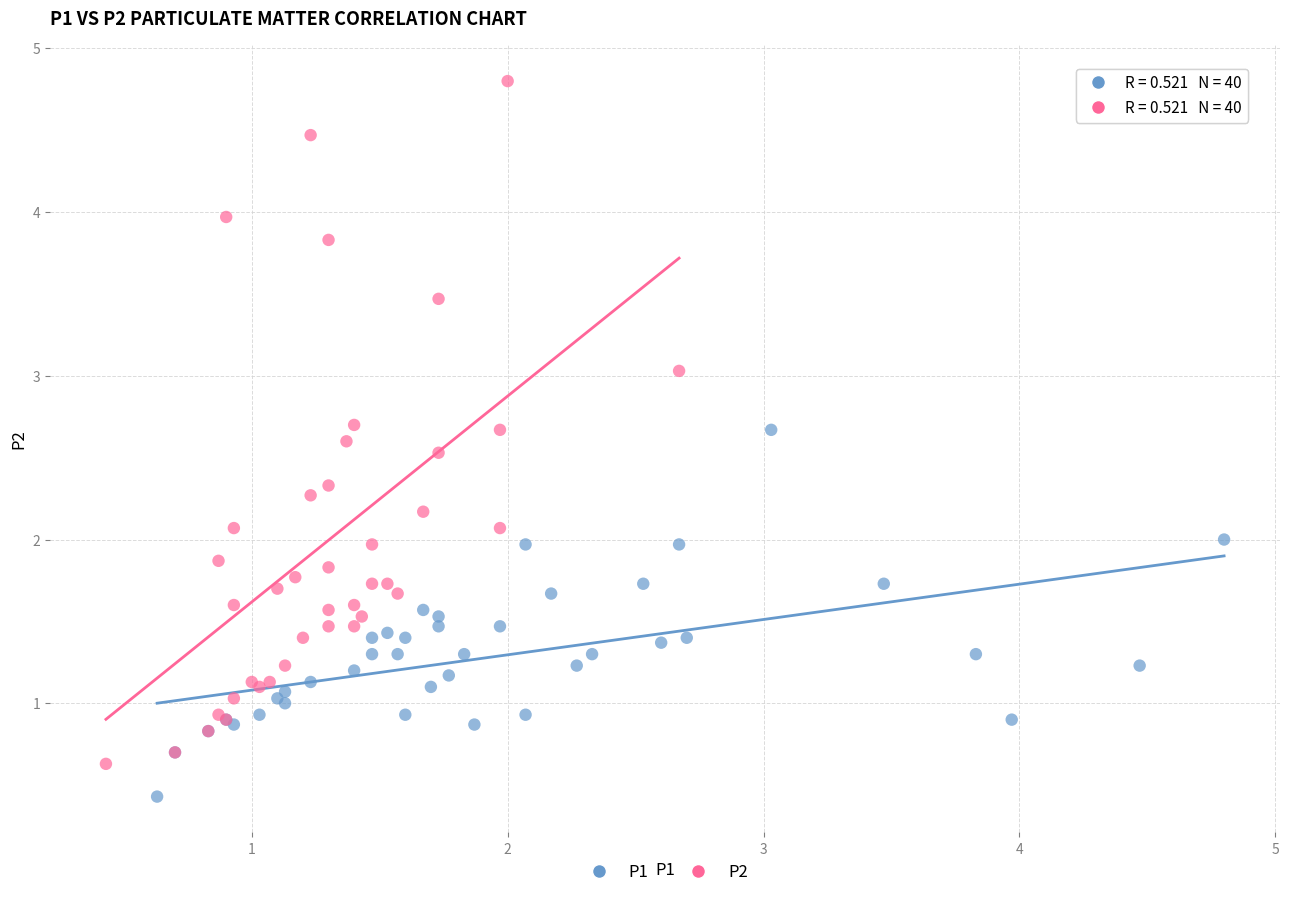

Which series reaches the maximum Y coordinate?

P2